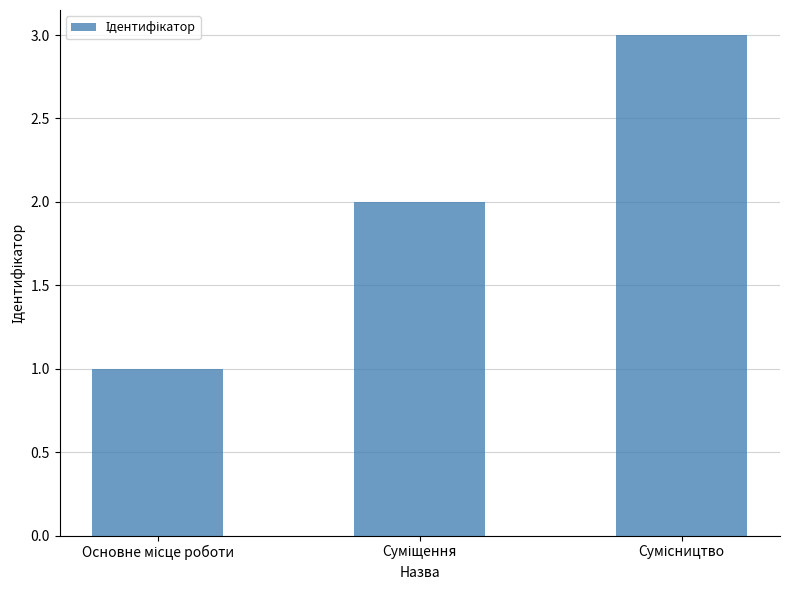

What is the sum of all values?

6